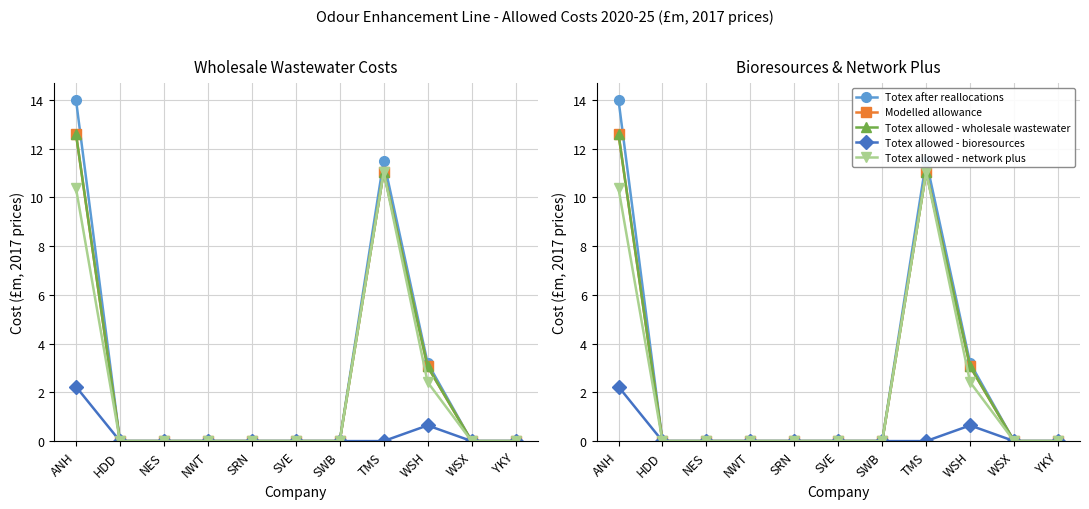

True or false: Totex allowed - network plus and Totex after reallocations intersect in this chart.

False